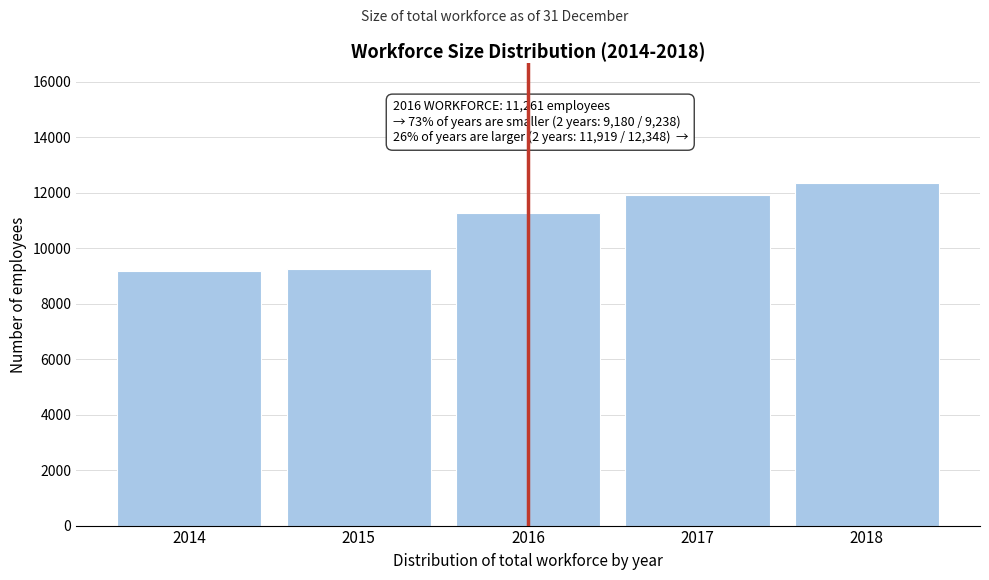

True or false: the data shows 3559 at 2014.

False